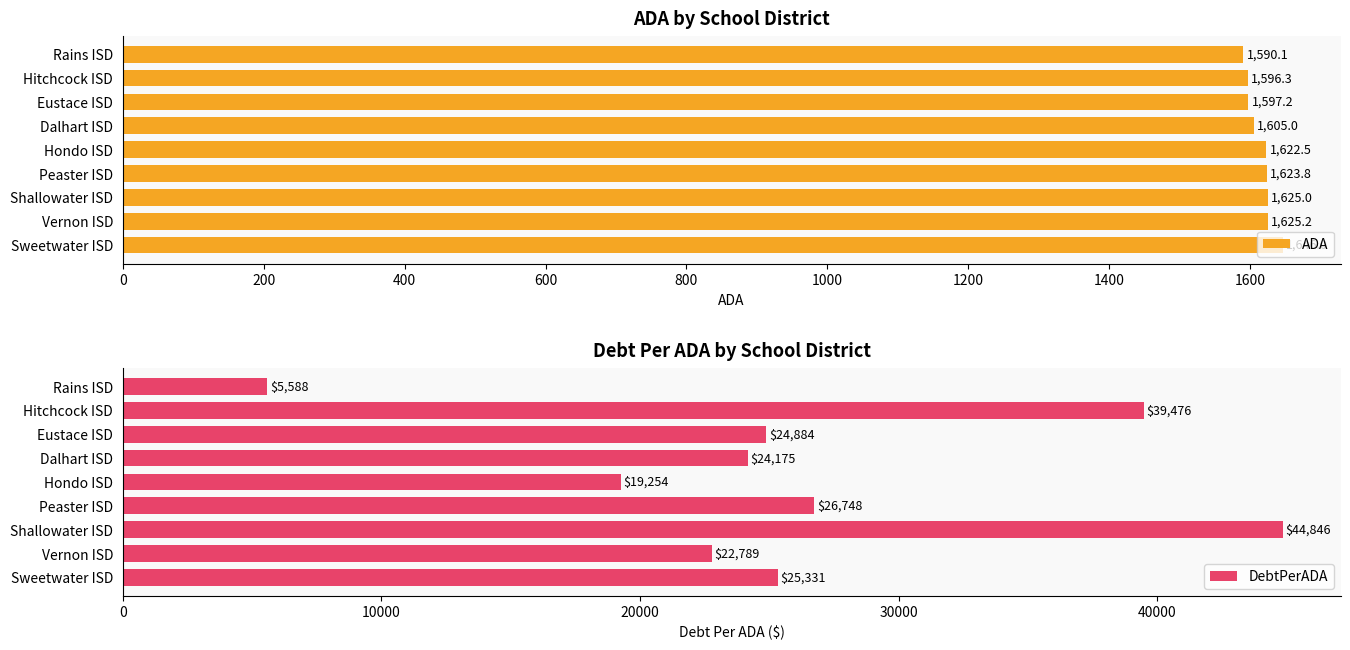

Which series has the largest total across all categories?

DebtPerADA